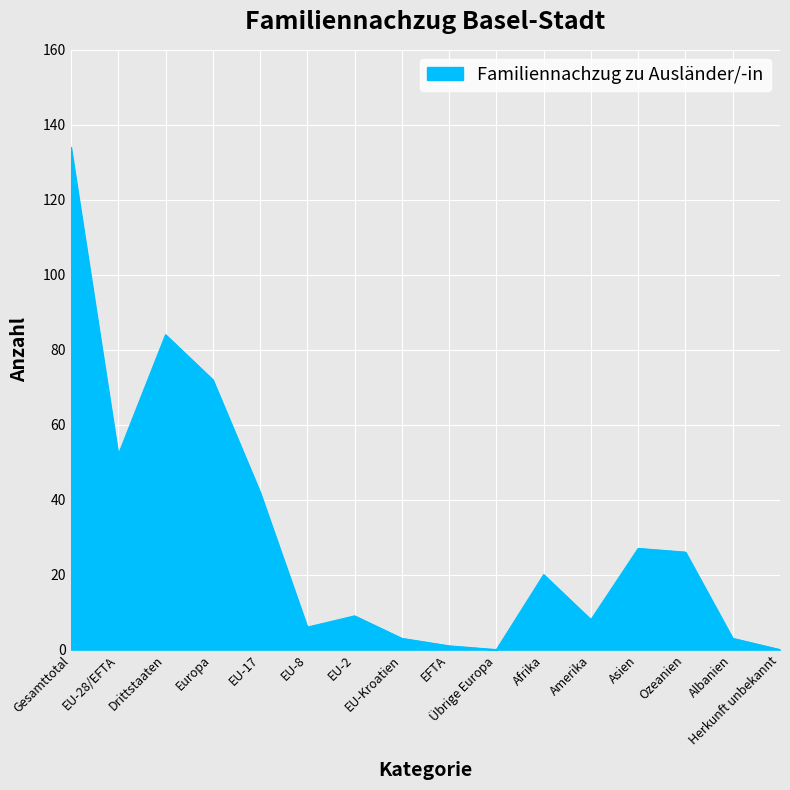

What is the difference between the maximum and minimum values?

134